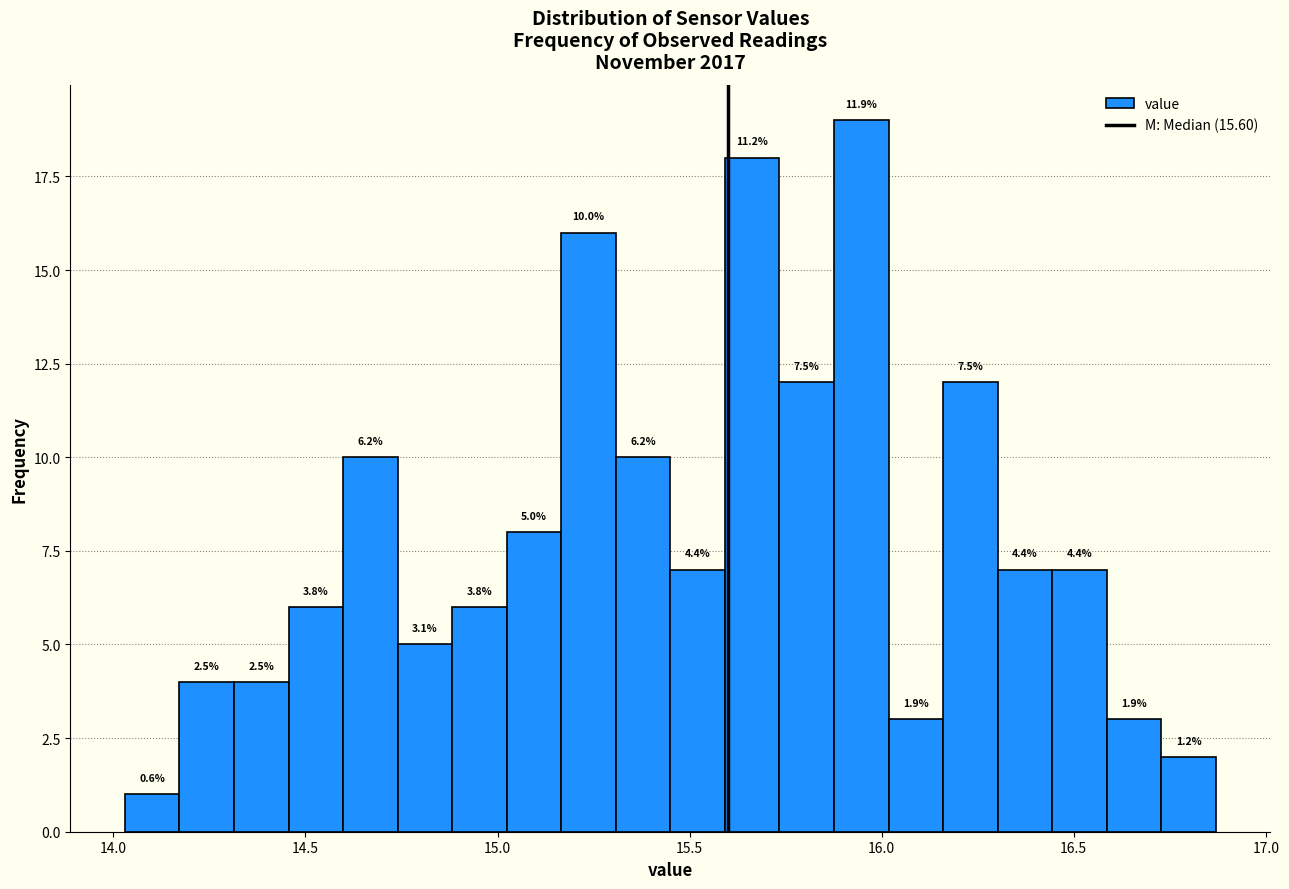

Read against the x-axis, roughly where is the centre of the tallest bar?

15.95